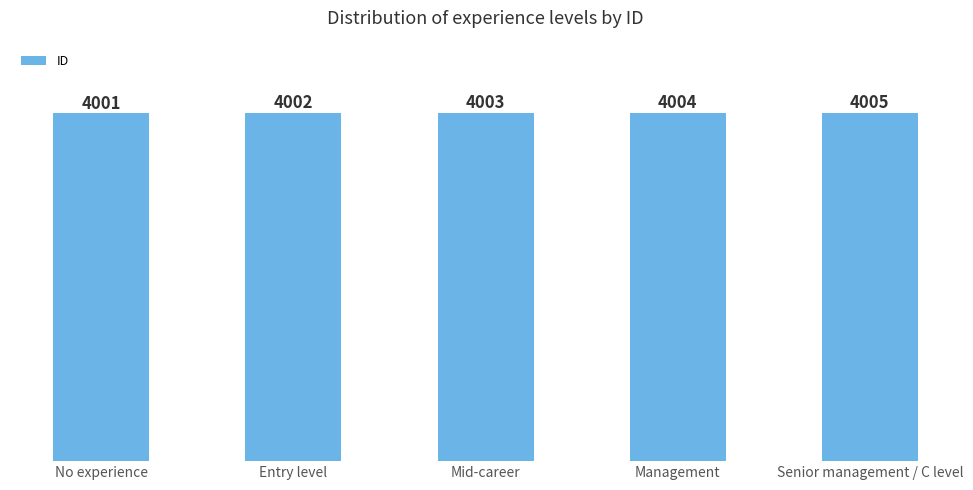

How many data points are less than 4003?

2